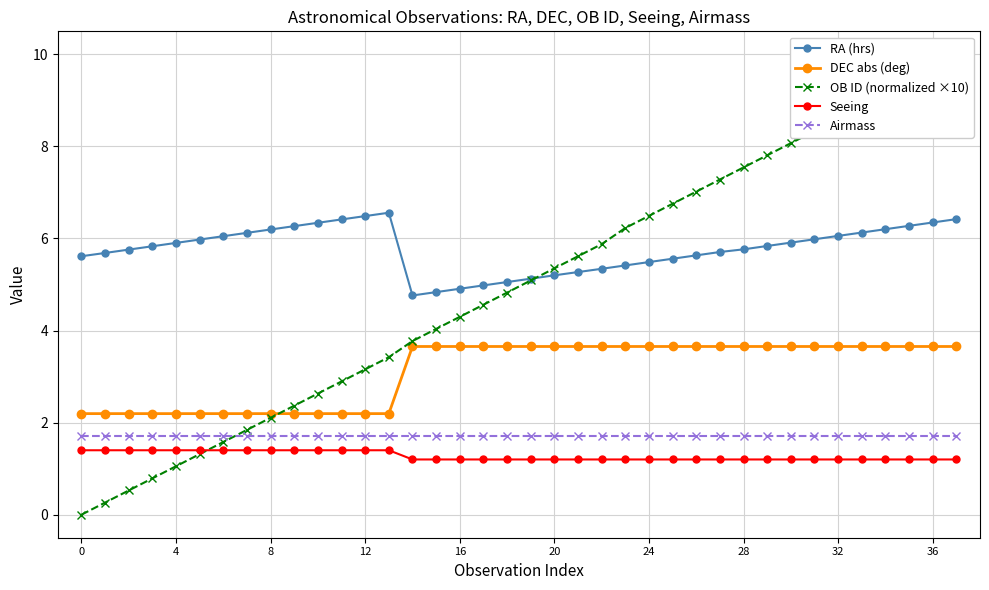

Reading right to left, transcribe all the data shown in this chart.

RA (hrs): 6.4	6.3	6.3	6.2	6.1	6.1	6.0	5.9	5.8	5.8	5.7	5.6	5.6	5.5	5.4	5.3	5.3	5.2	5.1	5.1	5.0	4.9	4.8	4.8	6.6	6.5	6.4	6.3	6.3	6.2	6.1	6.0	6.0	5.9	5.8	5.8	5.7	5.6
DEC abs (deg): 3.7	3.7	3.7	3.7	3.7	3.7	3.7	3.7	3.7	3.7	3.7	3.7	3.7	3.7	3.7	3.7	3.7	3.7	3.7	3.7	3.7	3.7	3.7	3.7	2.2	2.2	2.2	2.2	2.2	2.2	2.2	2.2	2.2	2.2	2.2	2.2	2.2	2.2
OB ID (normalized ×10): 10.0	9.7	9.5	9.2	8.9	8.7	8.3	8.1	7.8	7.5	7.3	7.0	6.8	6.5	6.2	5.9	5.6	5.4	5.1	4.8	4.6	4.3	4.0	3.8	3.4	3.2	2.9	2.6	2.4	2.1	1.8	1.6	1.3	1.1	0.8	0.5	0.3	0.0
Seeing: 1.2	1.2	1.2	1.2	1.2	1.2	1.2	1.2	1.2	1.2	1.2	1.2	1.2	1.2	1.2	1.2	1.2	1.2	1.2	1.2	1.2	1.2	1.2	1.2	1.4	1.4	1.4	1.4	1.4	1.4	1.4	1.4	1.4	1.4	1.4	1.4	1.4	1.4
Airmass: 1.7	1.7	1.7	1.7	1.7	1.7	1.7	1.7	1.7	1.7	1.7	1.7	1.7	1.7	1.7	1.7	1.7	1.7	1.7	1.7	1.7	1.7	1.7	1.7	1.7	1.7	1.7	1.7	1.7	1.7	1.7	1.7	1.7	1.7	1.7	1.7	1.7	1.7